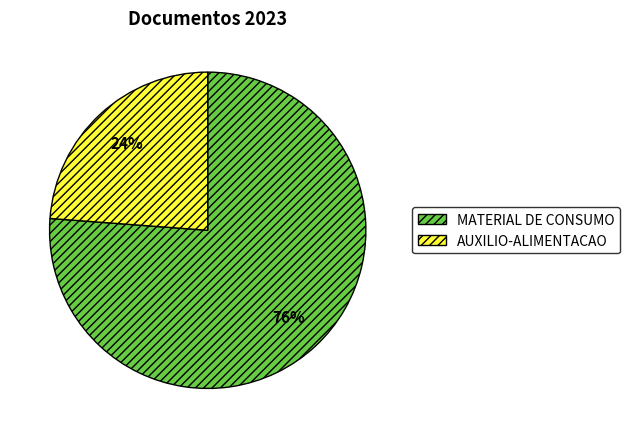

To the nearest percent, what percentage of the pie is AUXILIO-ALIMENTACAO?

24%